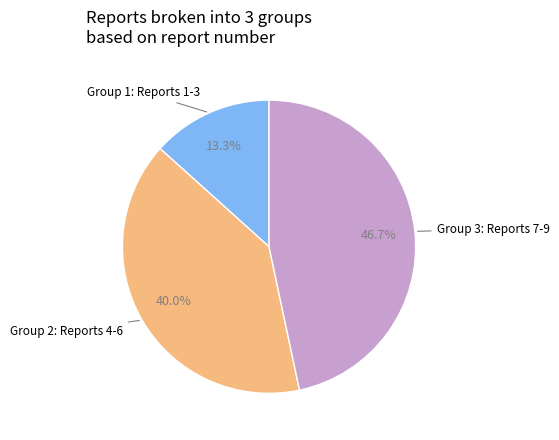

Is there a majority slice in this chart?

No